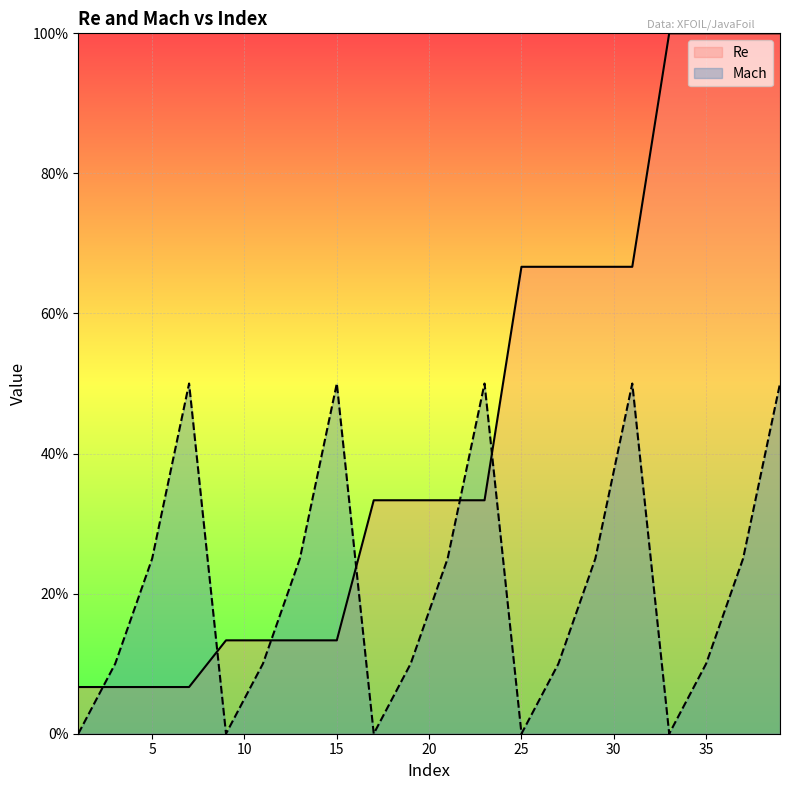

Is the value of Re at 25 greater than the value of Mach at 0?

Yes